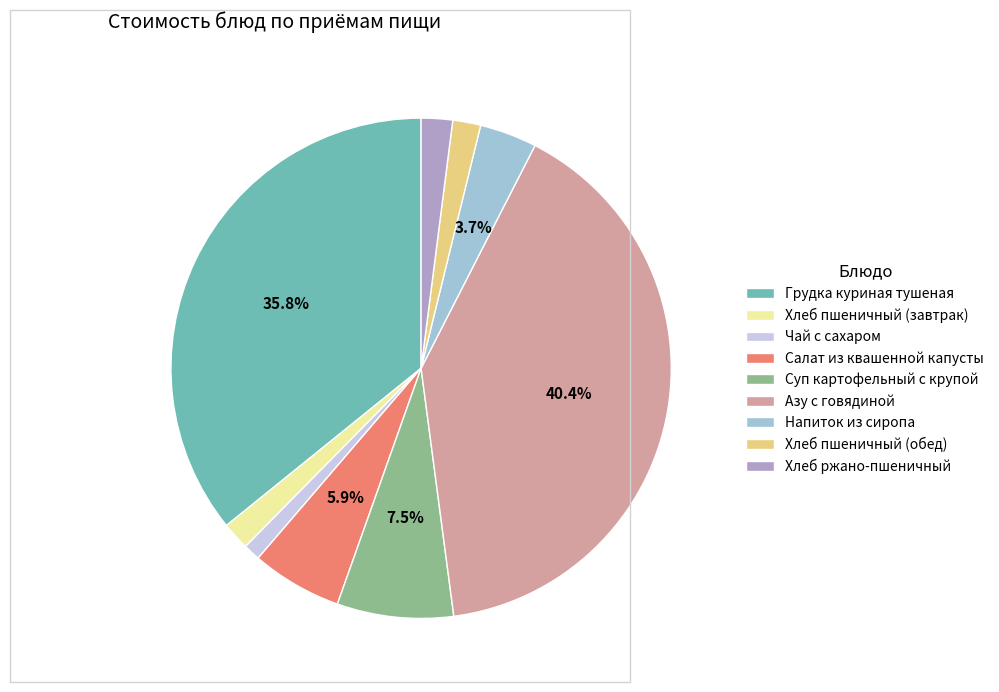

Count the number of slices in the pie.

9